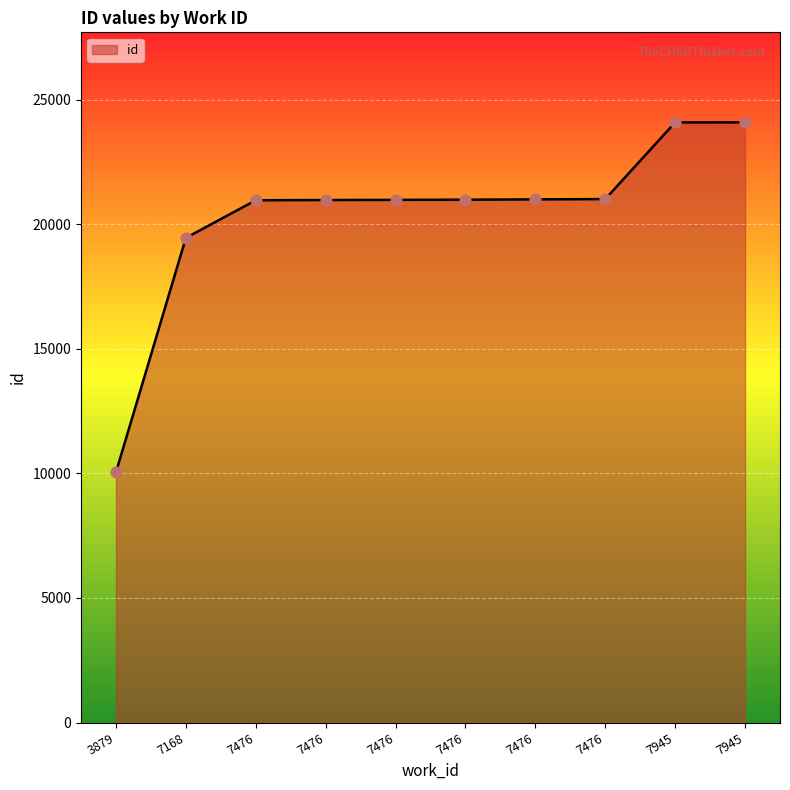

What is the change in value from 7476 to 7476?

+8